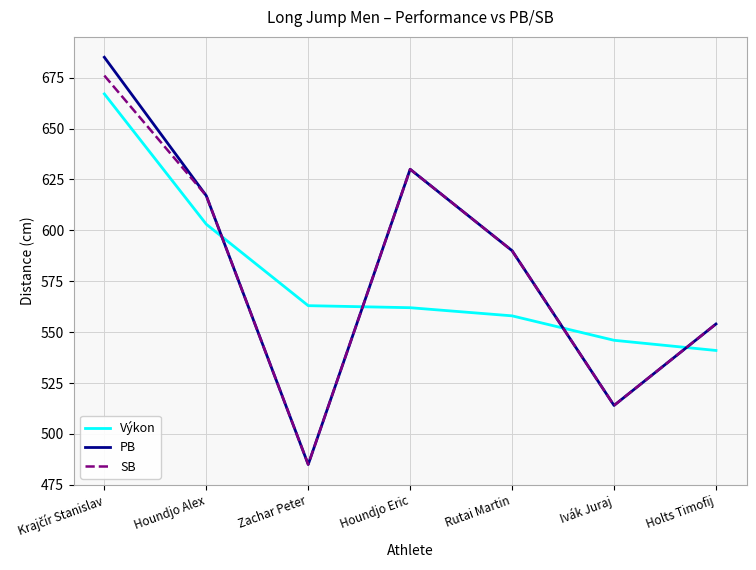

What is the difference between the second highest and second lowest values in the Výkon series?

57